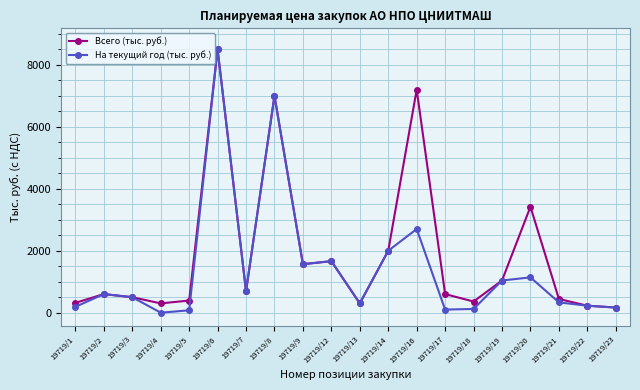

Which series has the largest range (max minus min)?

На текущий год (тыс. руб.)